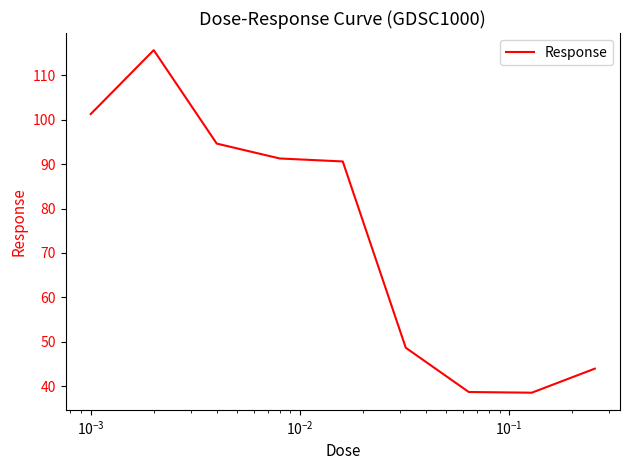

What is the smallest value displayed?

38.5